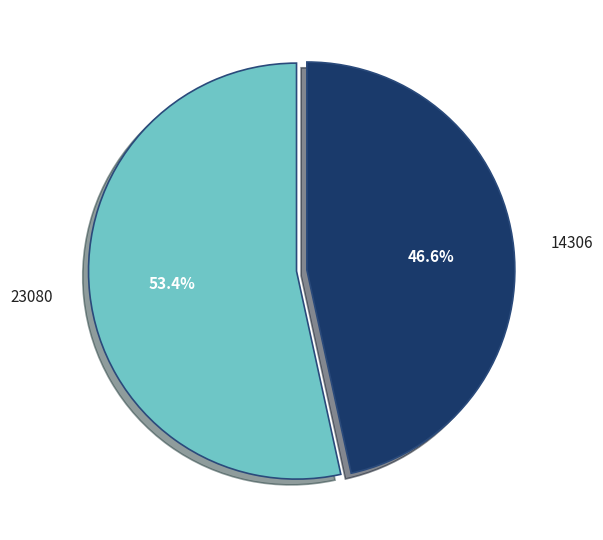

To the nearest percent, what portion does 23080 represent?

53%